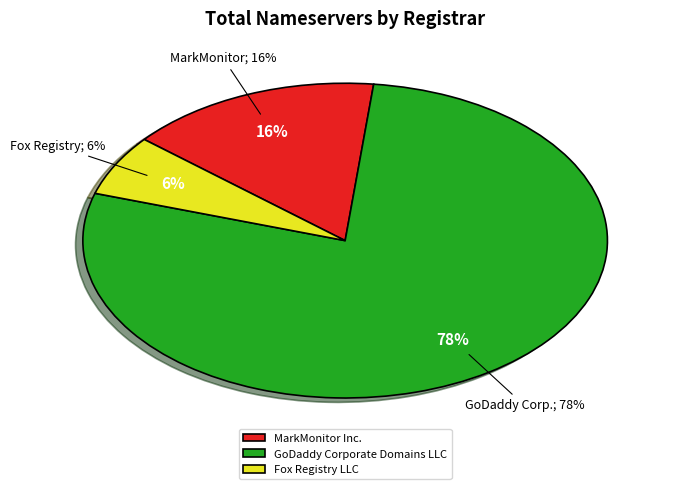

Is MarkMonitor Inc. the majority of the pie?

No